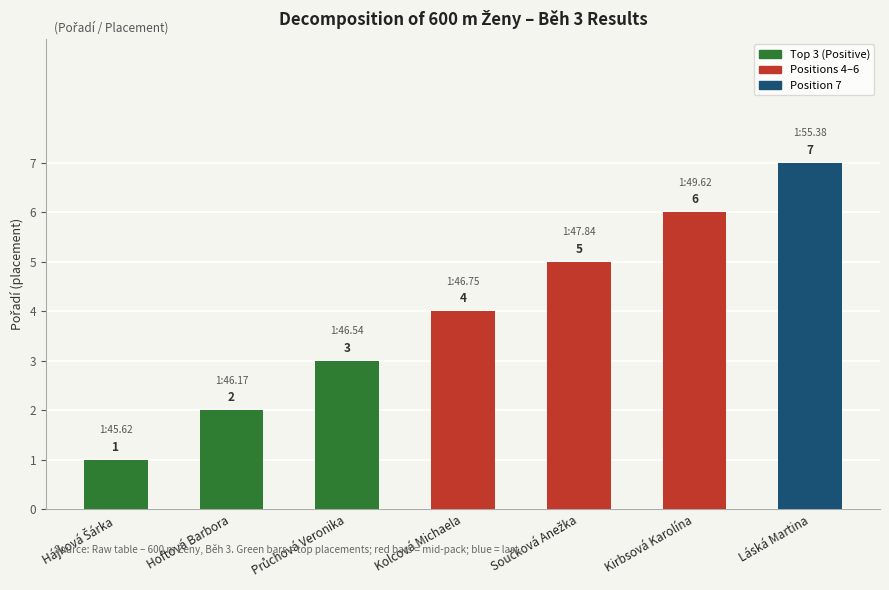

What is the change in value from Kirbsová Karolína to Láská Martina?

+1